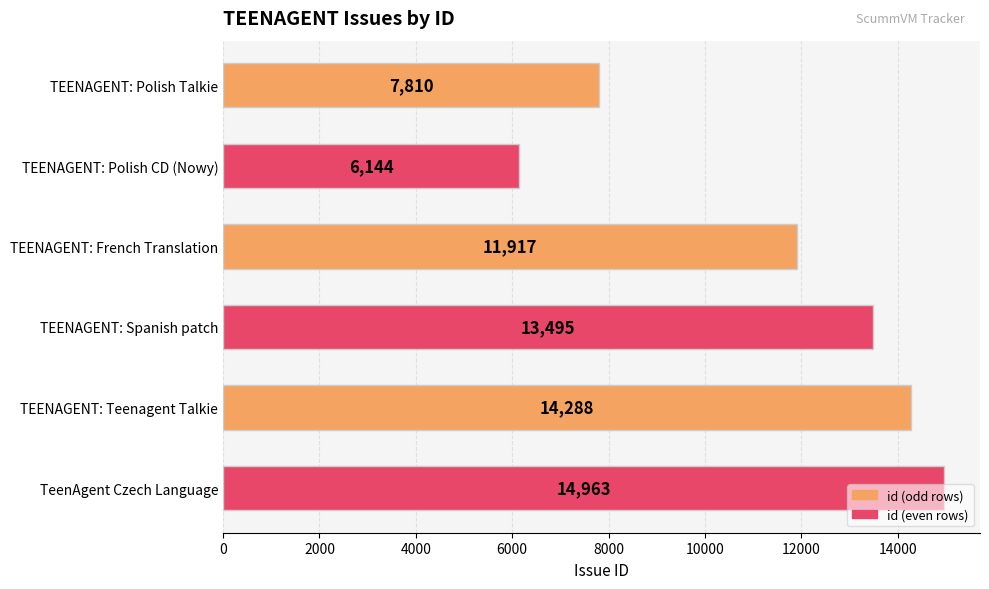

What is the maximum value shown in the chart?

14963